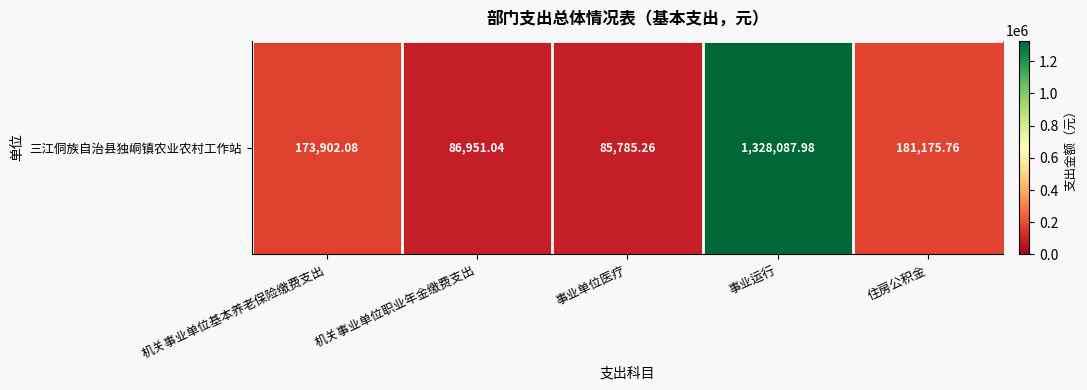

Where is the data nearest to the value 706936?

住房公积金